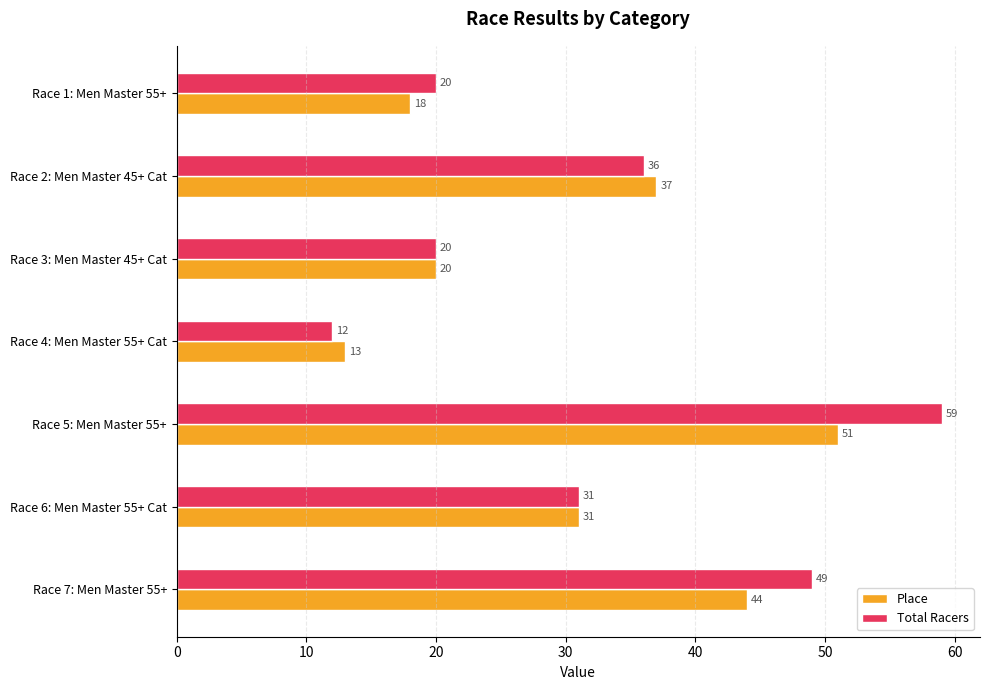

At which category is the sum across all series the highest?

Race 5: Men Master 55+